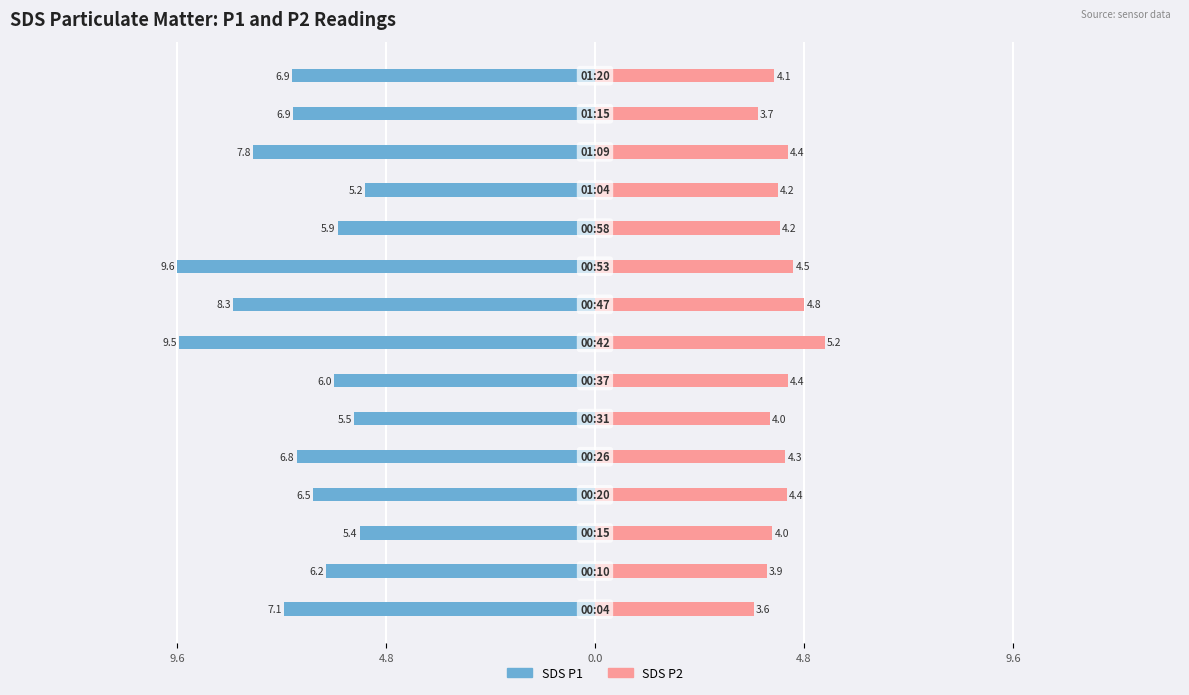

What is the average value of the SDS P2 series?

4.3